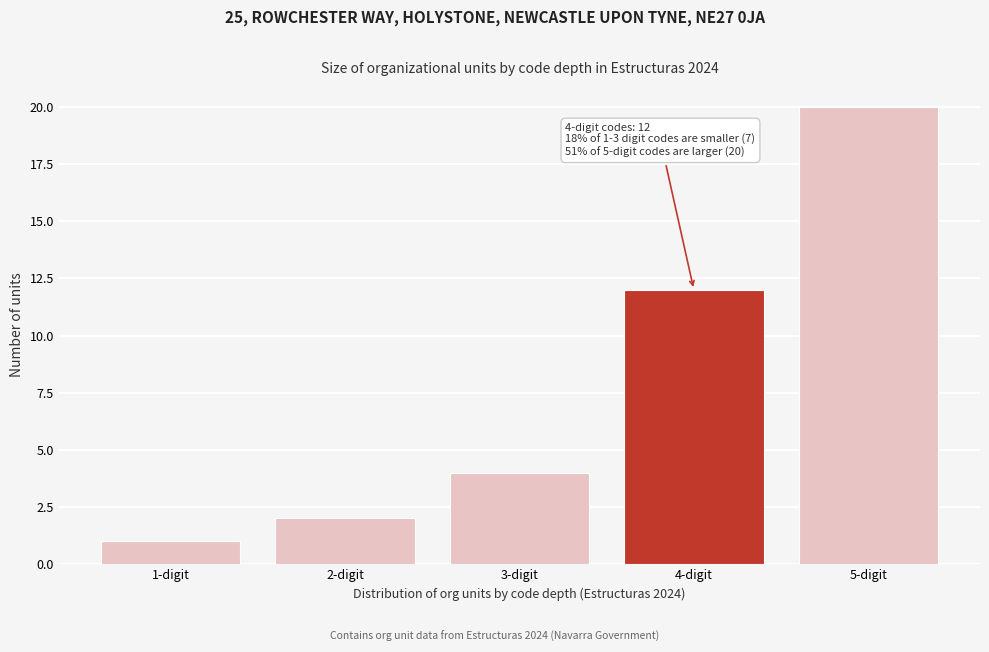

Reading right to left, extract all data points from this chart.

20	12	4	2	1